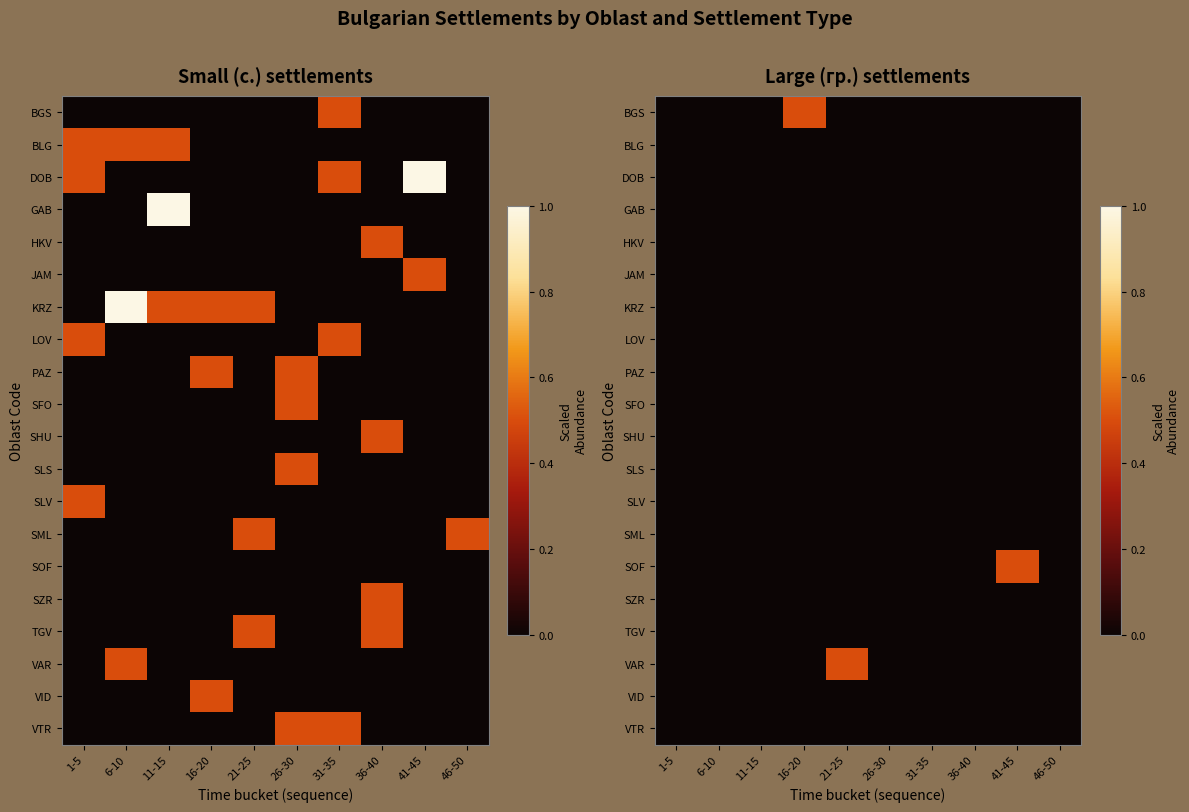

At which label is VID closest to 0?

1-5